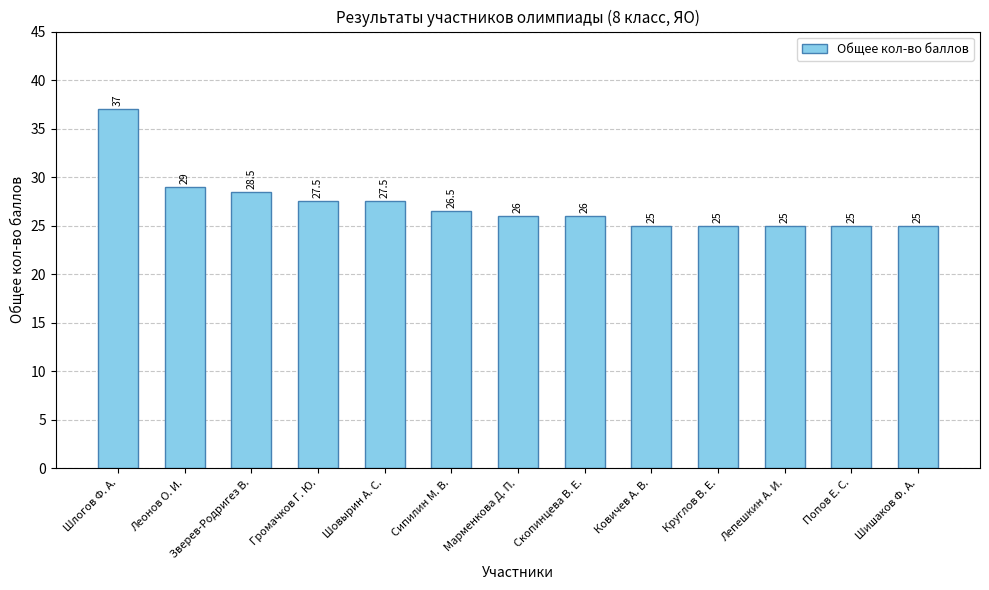

The value at Сипилин М. В. is 18.2. True or false?

False